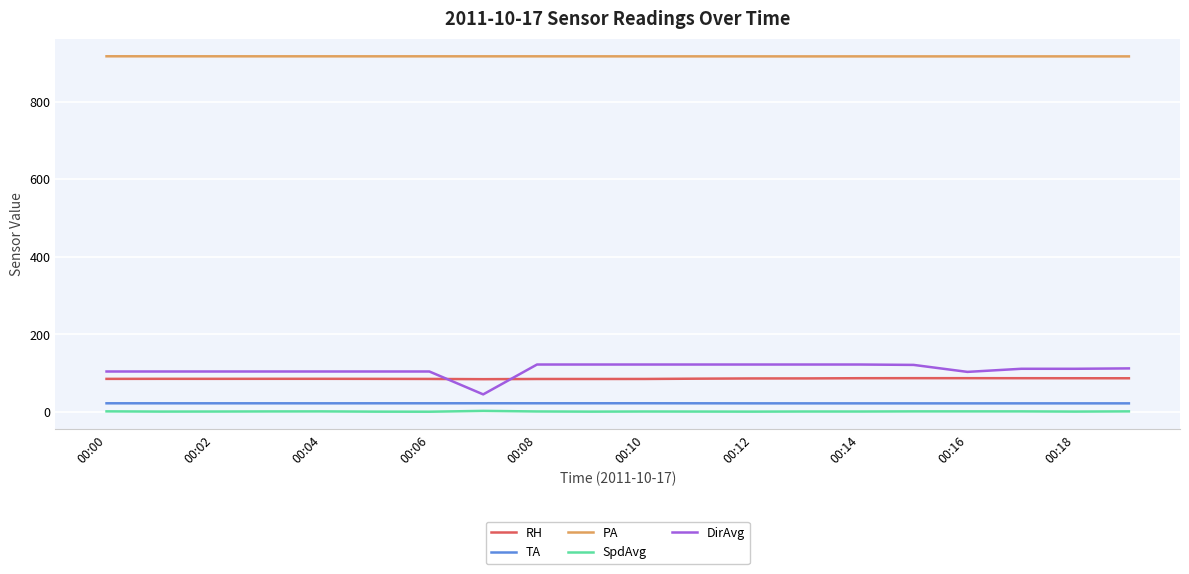

Which series has the largest total across all categories?

PA